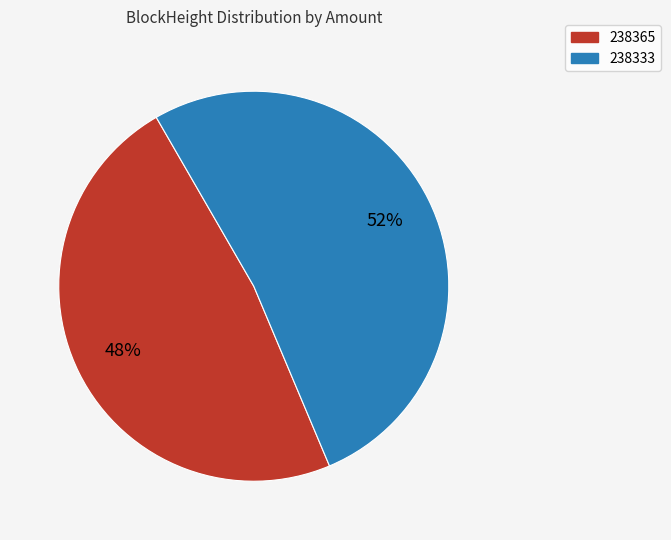

How many segments does this pie chart have?

2